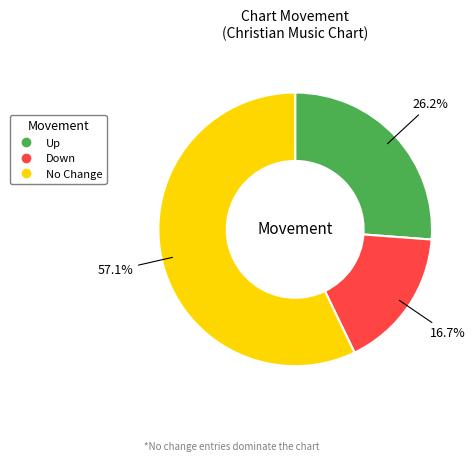

Is there a majority slice in this chart?

Yes